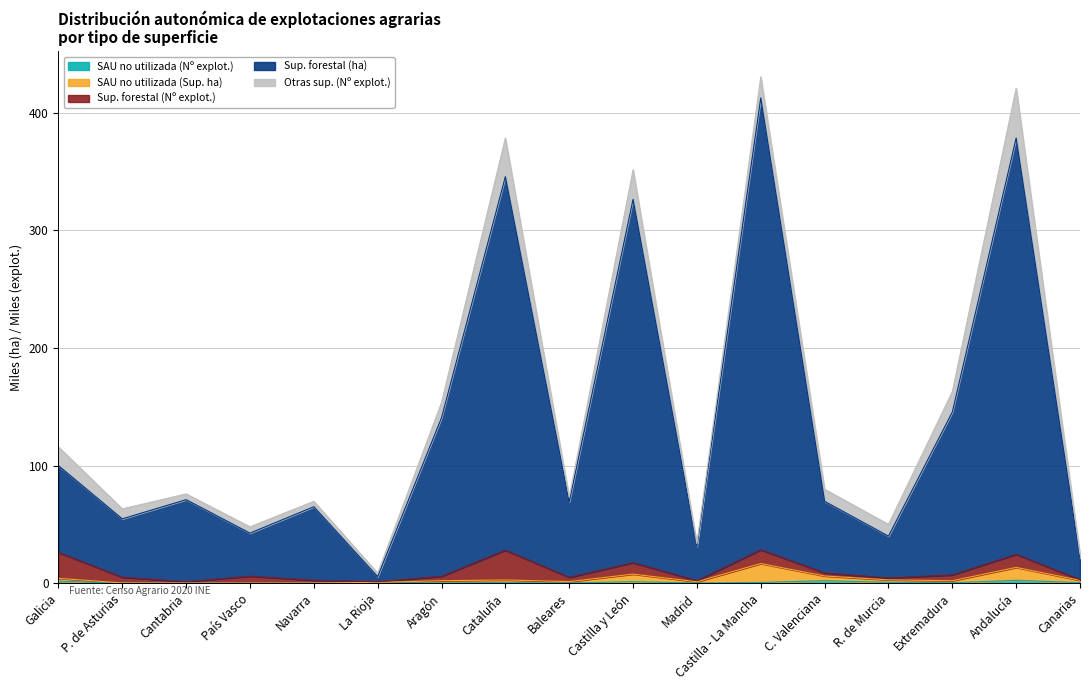

The value of SAU no utilizada (Sup. ha) at P. de Asturias is 0.5. True or false?

False